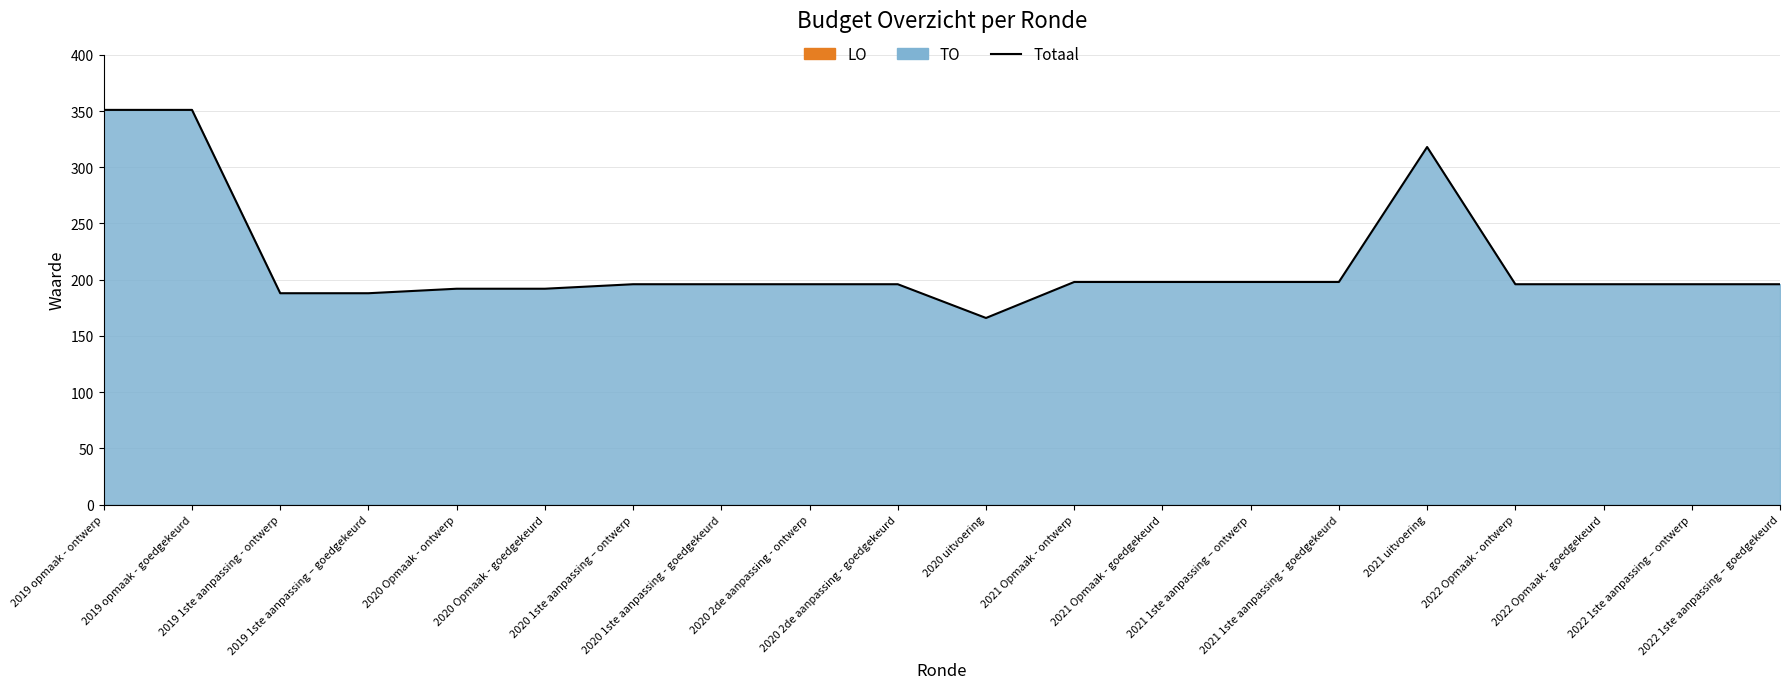

Rank the categories by value from highest to lowest.

2019 opmaak - ontwerp, 2019 opmaak - goedgekeurd, 2021 uitvoering, 2021 Opmaak - ontwerp, 2021 Opmaak - goedgekeurd, 2021 1ste aanpassing – ontwerp, 2021 1ste aanpassing - goedgekeurd, 2020 1ste aanpassing – ontwerp, 2020 1ste aanpassing - goedgekeurd, 2020 2de aanpassing - ontwerp, 2020 2de aanpassing - goedgekeurd, 2022 Opmaak - ontwerp, 2022 Opmaak - goedgekeurd, 2022 1ste aanpassing – ontwerp, 2022 1ste aanpassing – goedgekeurd, 2020 Opmaak - ontwerp, 2020 Opmaak - goedgekeurd, 2019 1ste aanpassing - ontwerp, 2019 1ste aanpassing – goedgekeurd, 2020 uitvoering